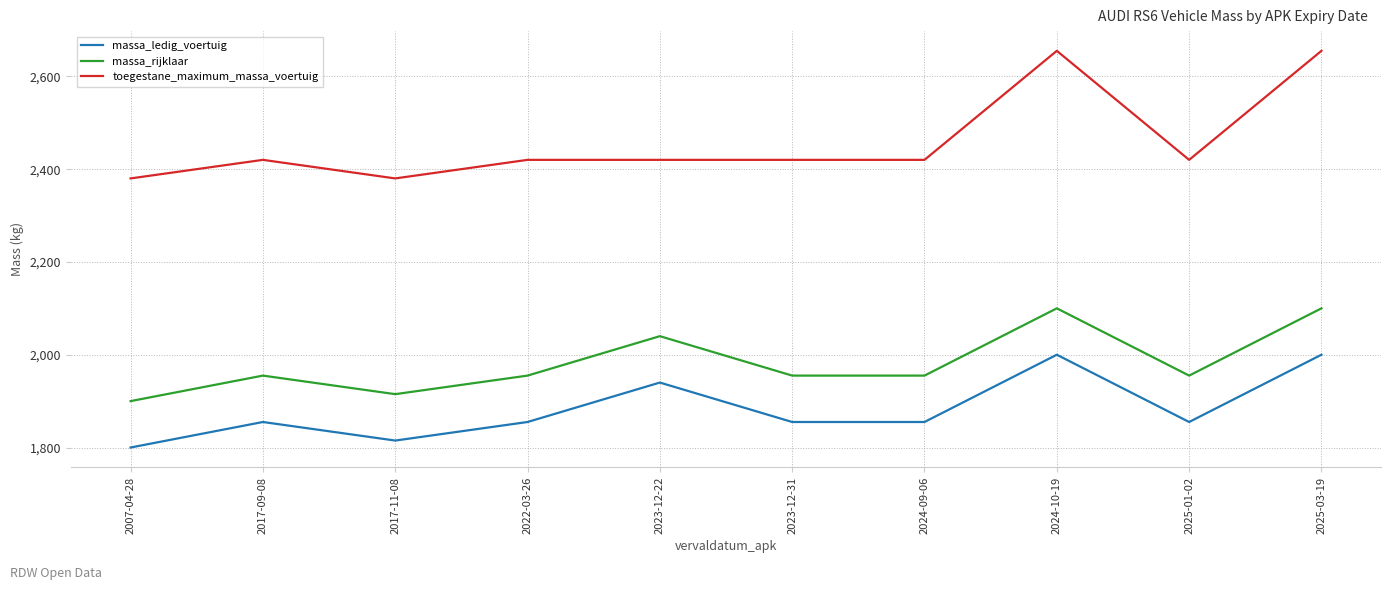

What is the total value across all series at 2023-12-22?

6400